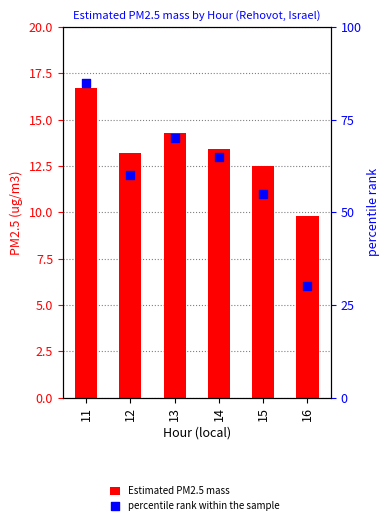

At how many categories does at least one series exceed 44?

5